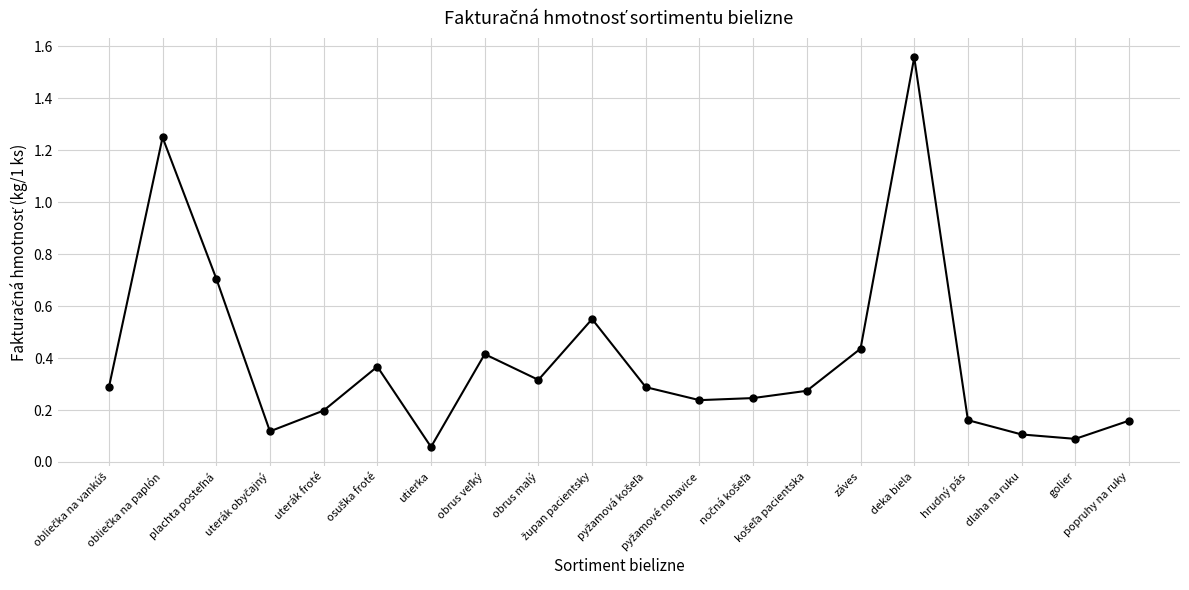

What is the sum of all values?

7.8